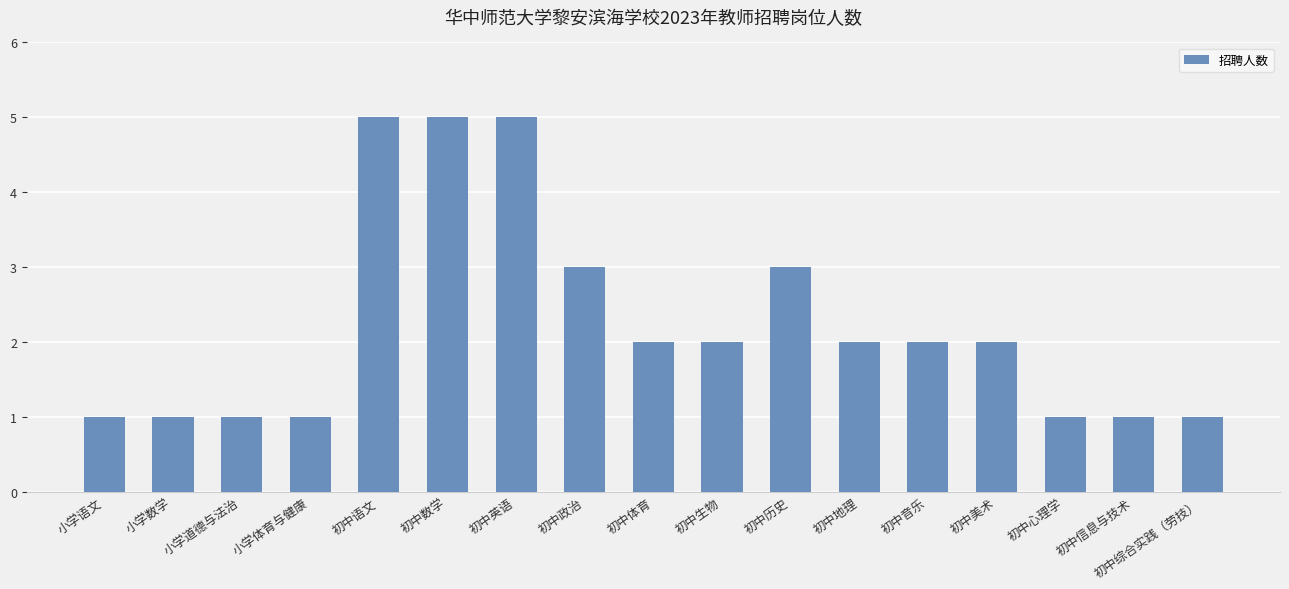

What is the label of the 2nd bar from the left?

小学数学